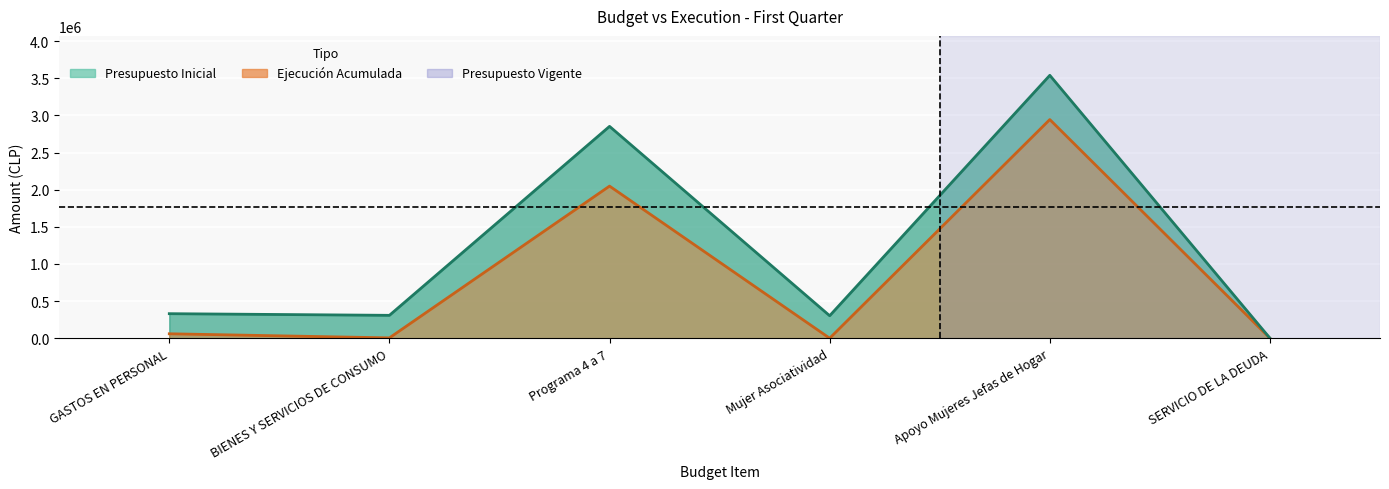

What is the label of the 2nd point from the left?

BIENES Y SERVICIOS DE CONSUMO